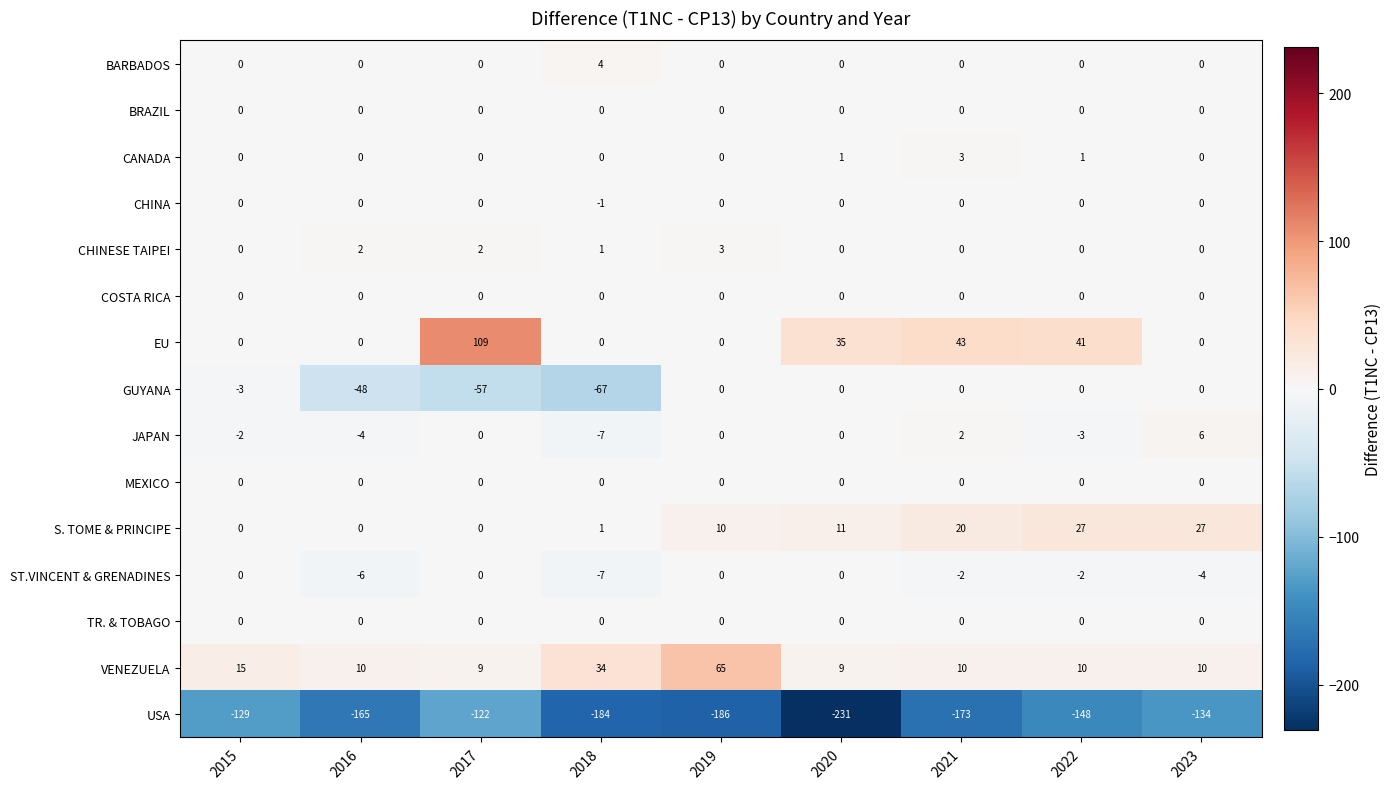

Where does the USA series first go above -165?

2015